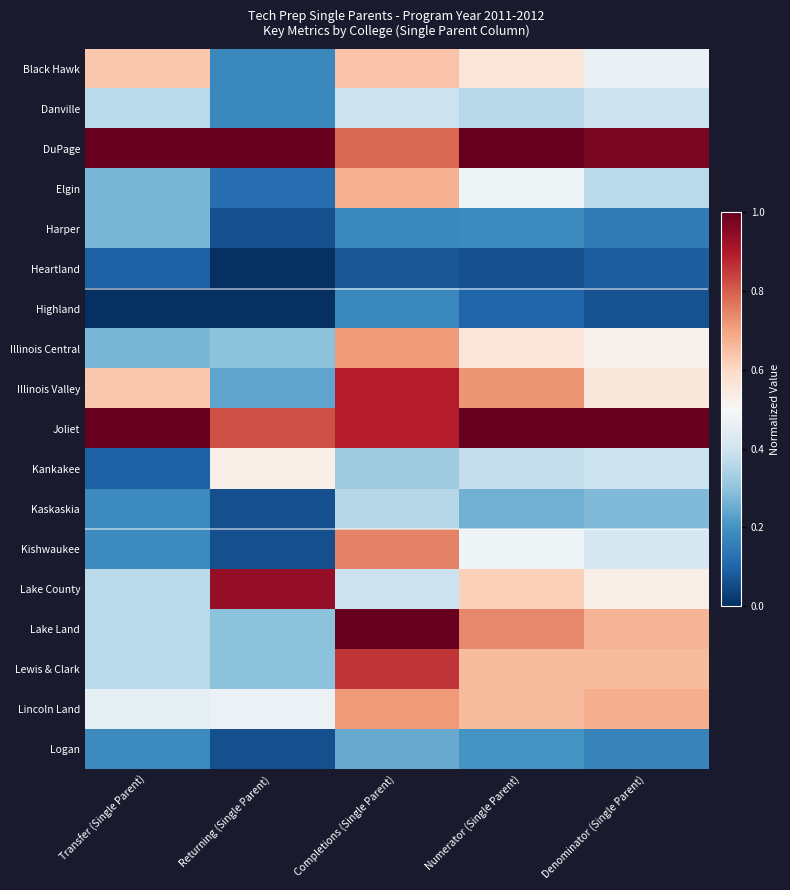

What is the spread (max minus min) of values at Transfer (Single Parent)?

1.0